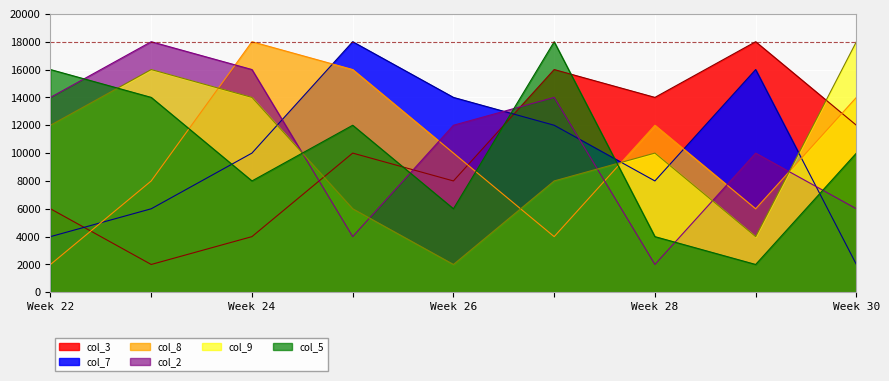

What is the difference between the maximum and minimum values in the col_5 series?

16000